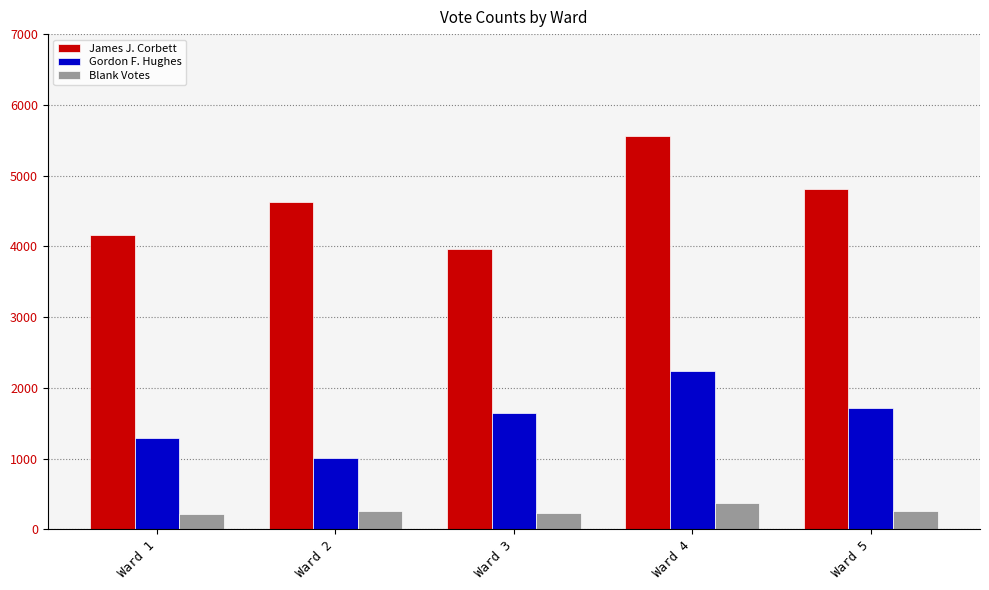

What is the total value across all series at Ward 4?

8170